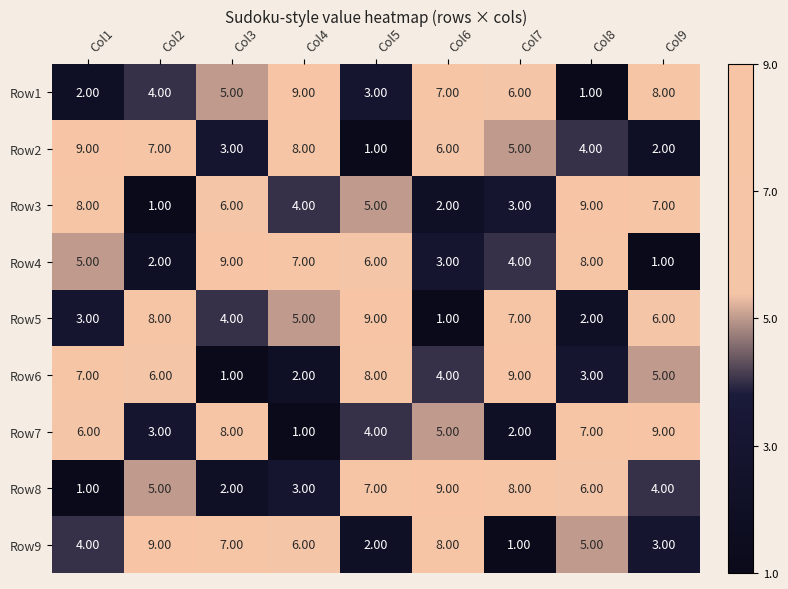

What is the difference between the highest and lowest values at Col4?

8